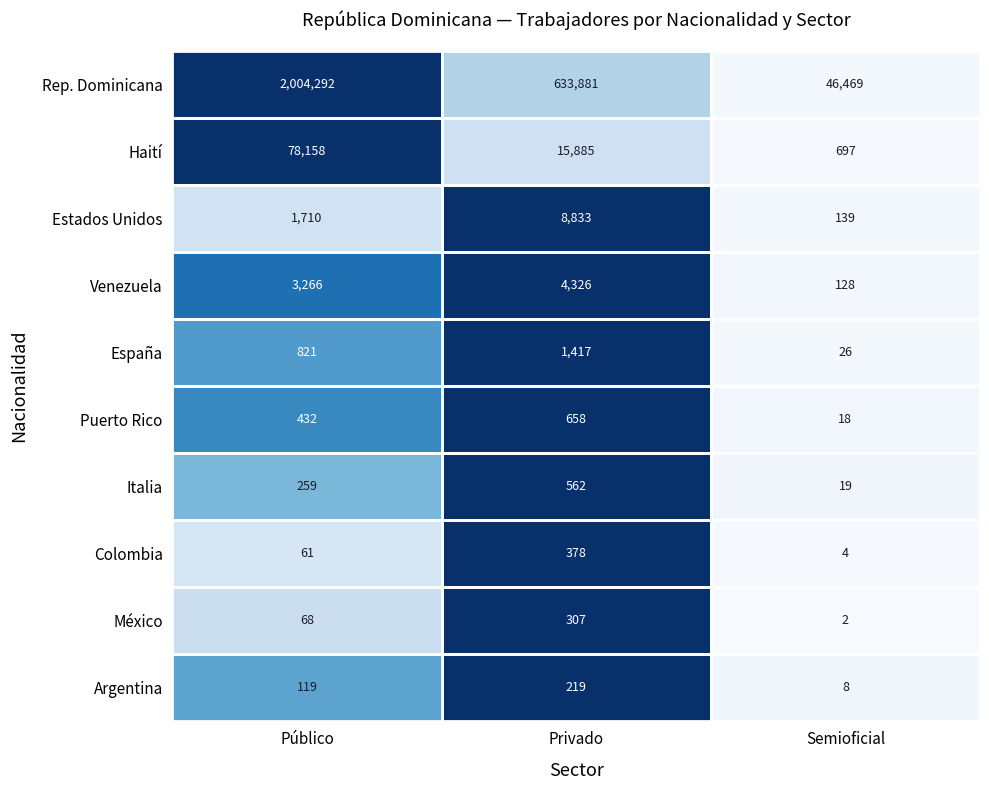

What is the maximum value shown in the chart?

2004292